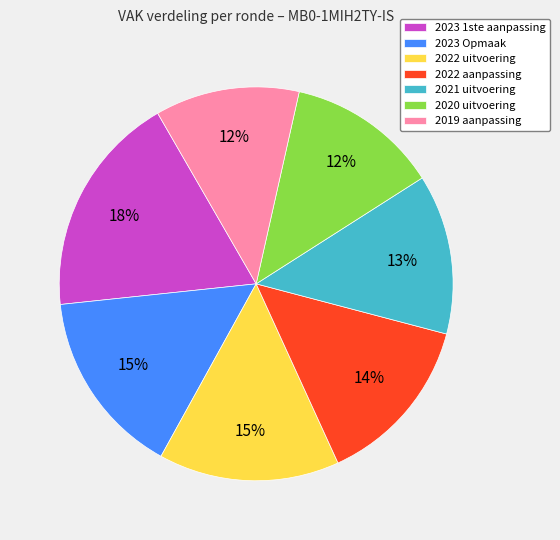

Does 2022 aanpassing represent more than half of the total?

No